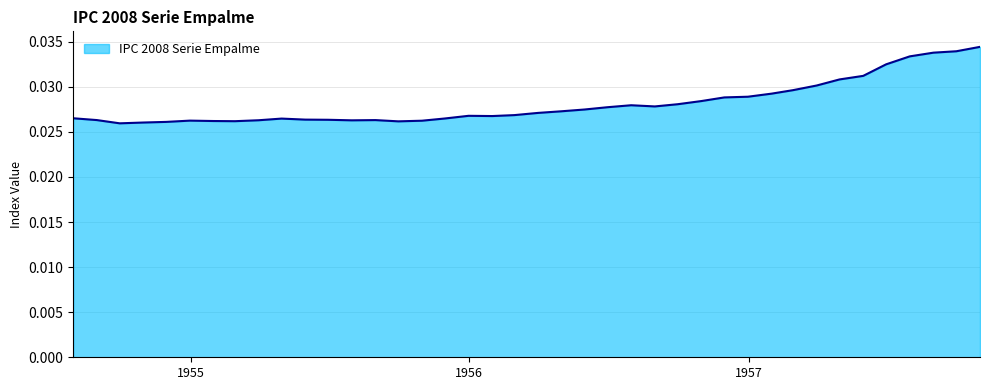

List the labels in order of value, largest first.

1957-10-31, 1957-09-30, 1957-08-31, 1957-07-31, 1957-06-30, 1957-05-31, 1957-04-30, 1957-03-31, 1957-02-28, 1957-01-31, 1956-12-31, 1956-11-30, 1956-10-31, 1956-09-30, 1956-07-31, 1956-08-31, 1956-06-30, 1956-05-31, 1956-04-30, 1956-03-31, 1956-02-29, 1955-12-31, 1956-01-31, 1954-07-31, 1955-11-30, 1955-04-30, 1955-05-31, 1955-06-30, 1954-08-31, 1955-08-31, 1955-03-31, 1955-07-31, 1954-12-31, 1955-10-31, 1955-01-31, 1955-02-28, 1955-09-30, 1954-11-30, 1954-10-31, 1954-09-30